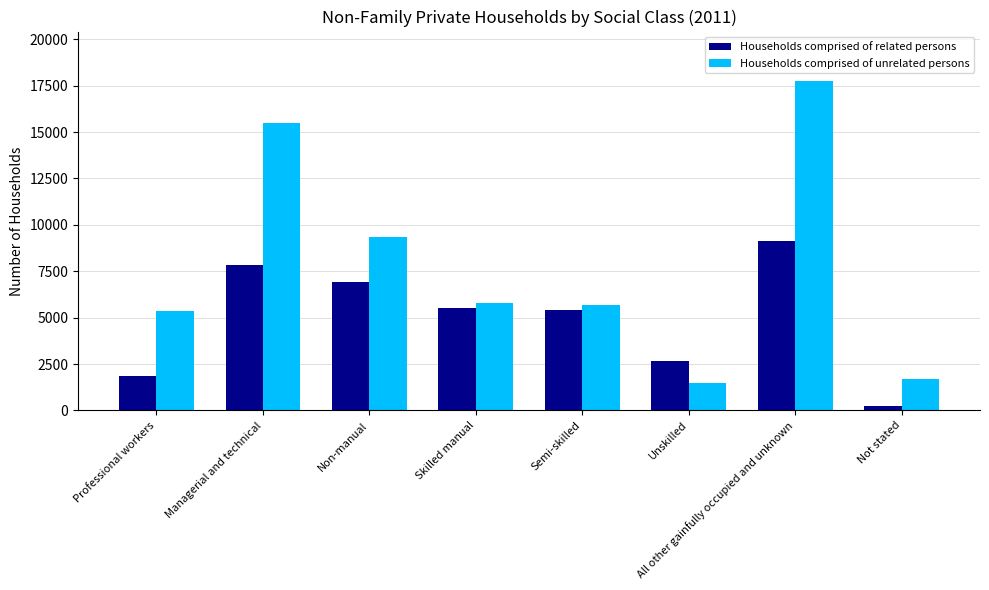

The value of Households comprised of unrelated persons at Non-manual is 14380. True or false?

False